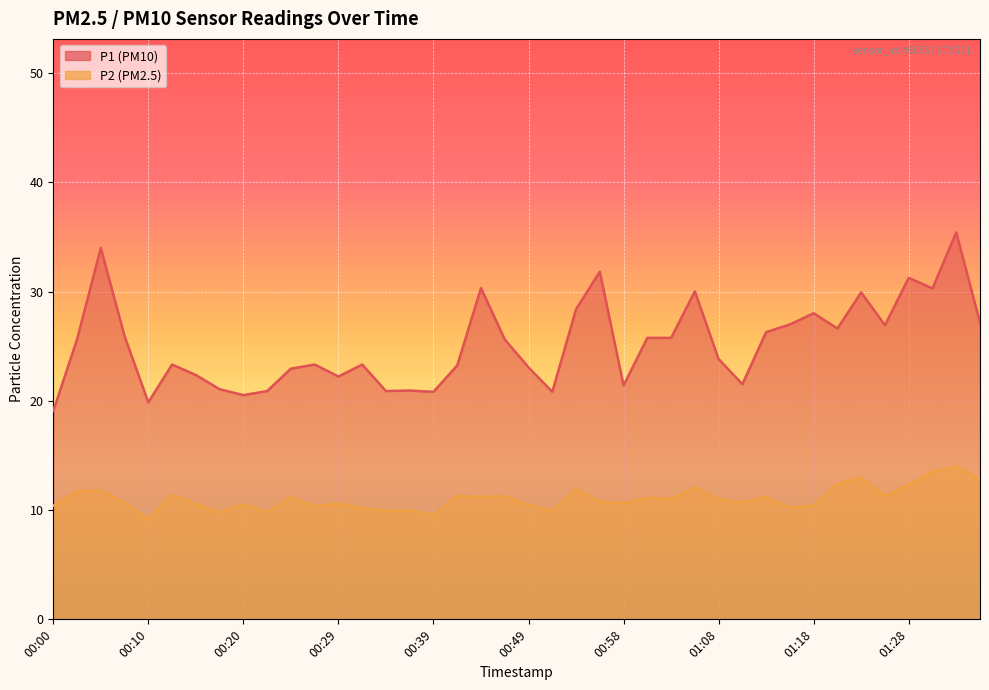

What is the difference between the maximum and minimum values in the P1 series?

16.4